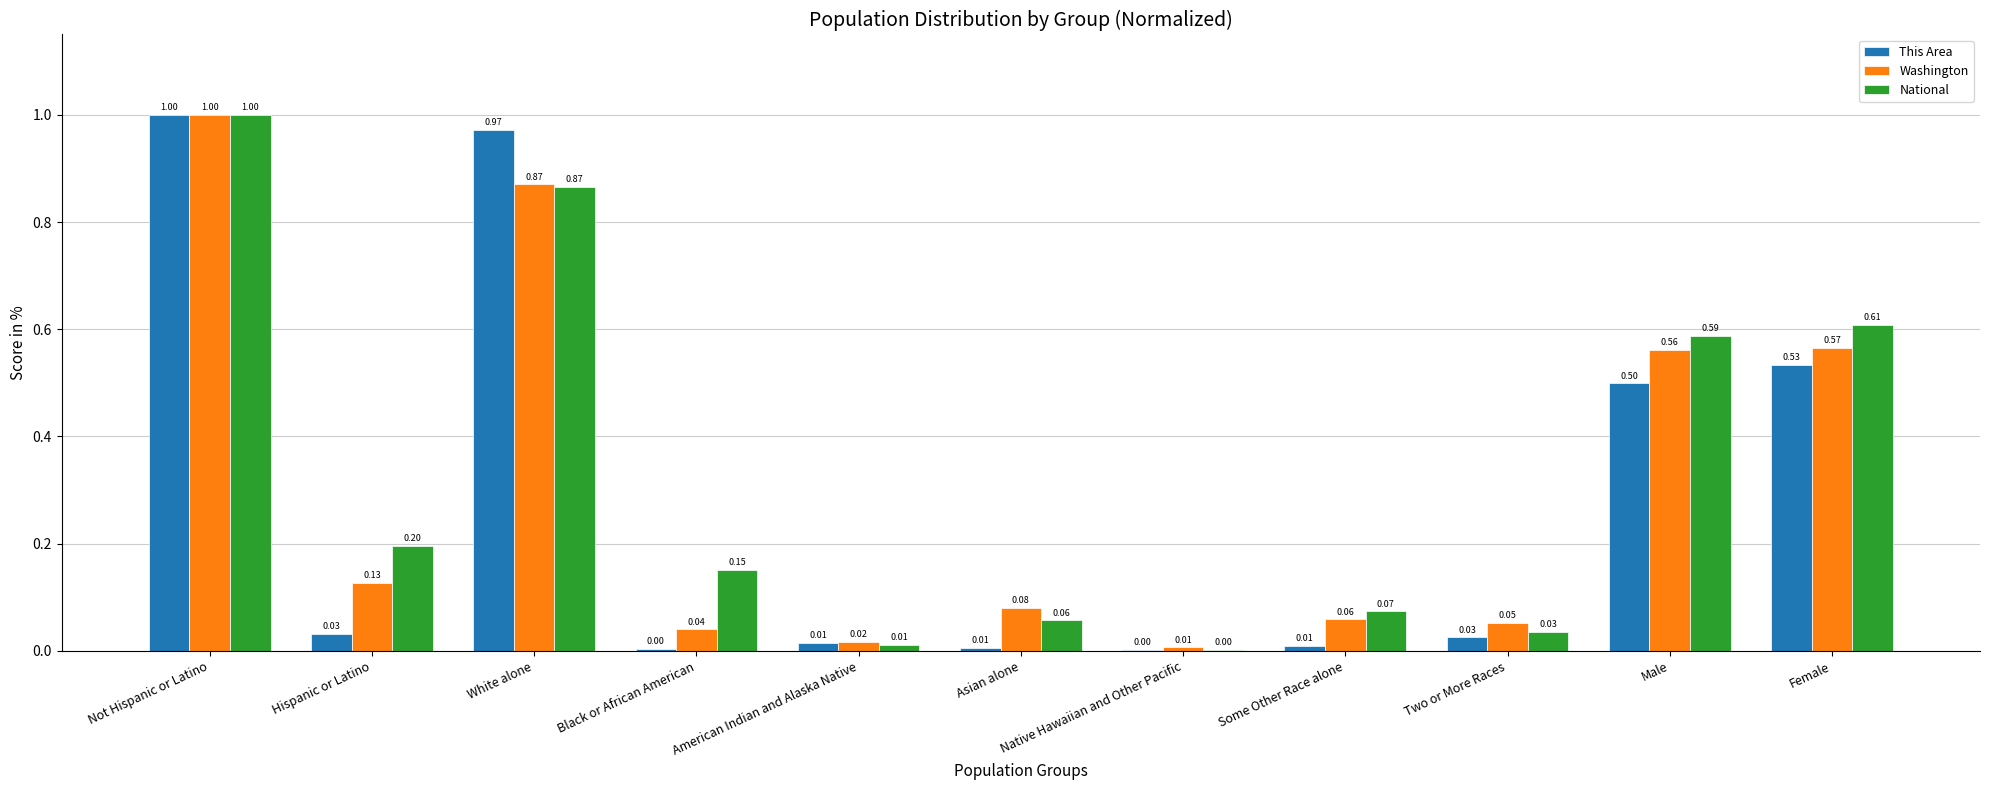

Which series changed the most between Asian alone and Some Other Race alone?

Washington